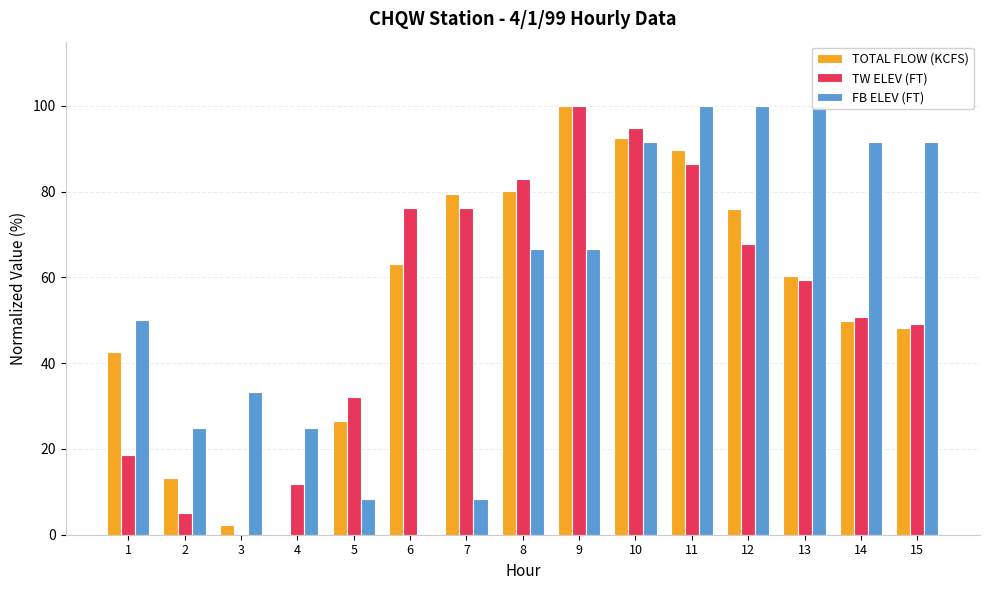

How many data points in TW ELEV (FT) are above 59?

8